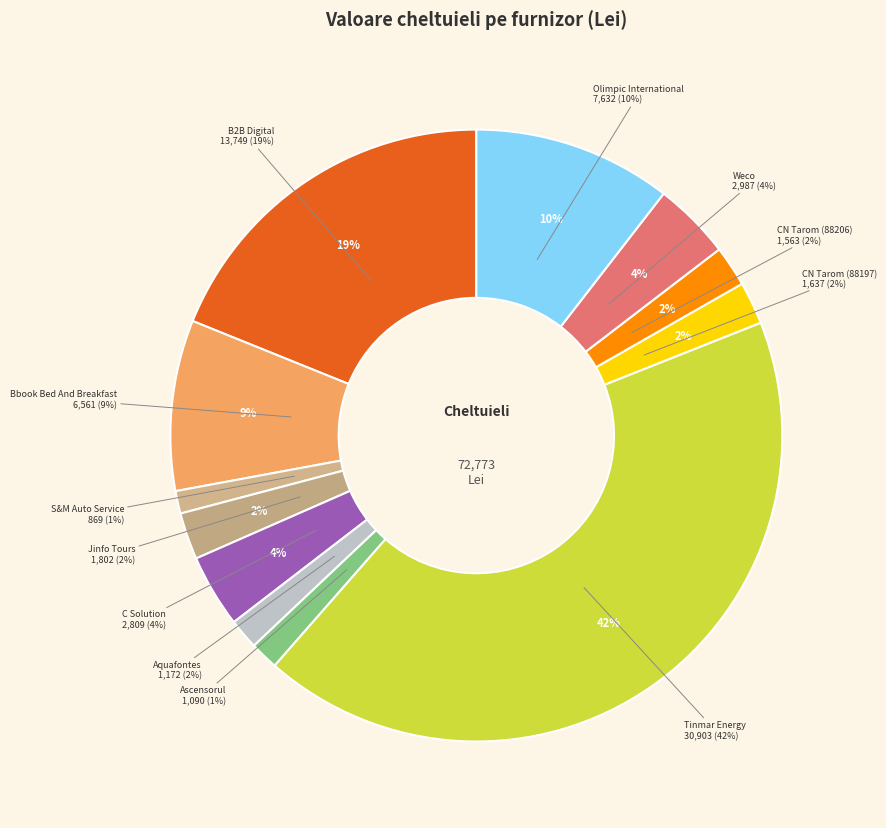

Which category has the smallest portion of the pie?

S&M Auto Service